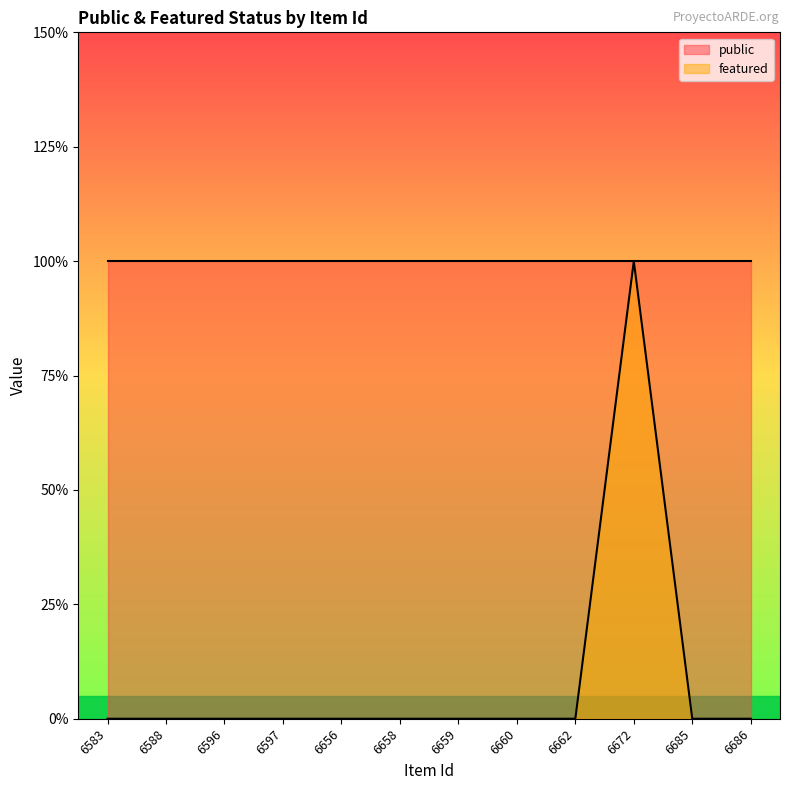

Does the chart display data point markers on the line(s)?

No